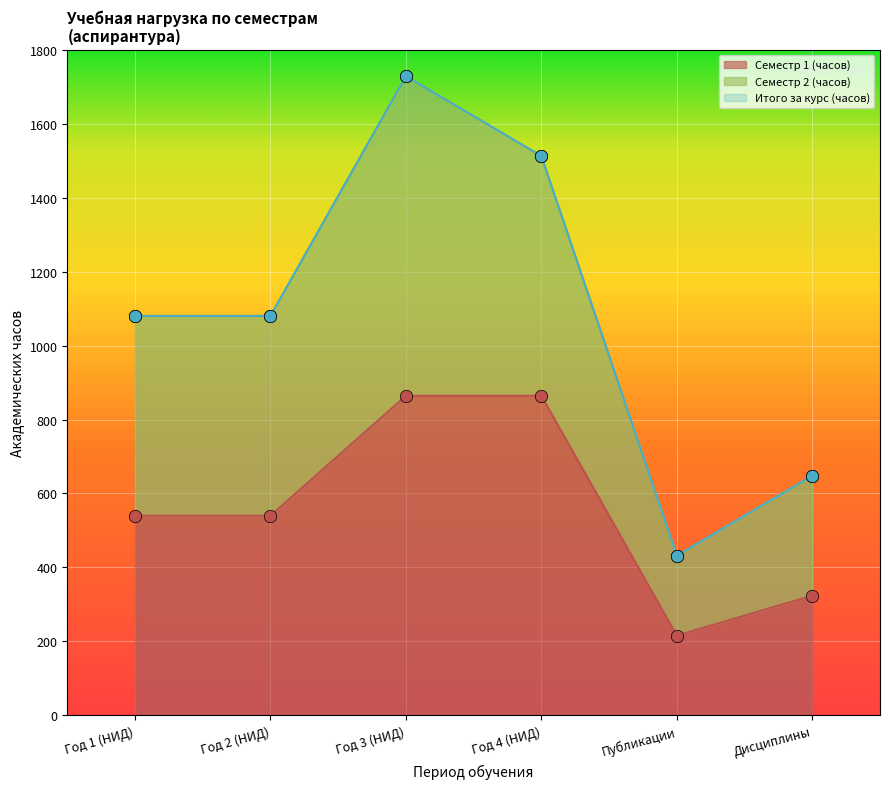

True or false: Семестр 1 (часов) has a value of 487 at Дисциплины.

False